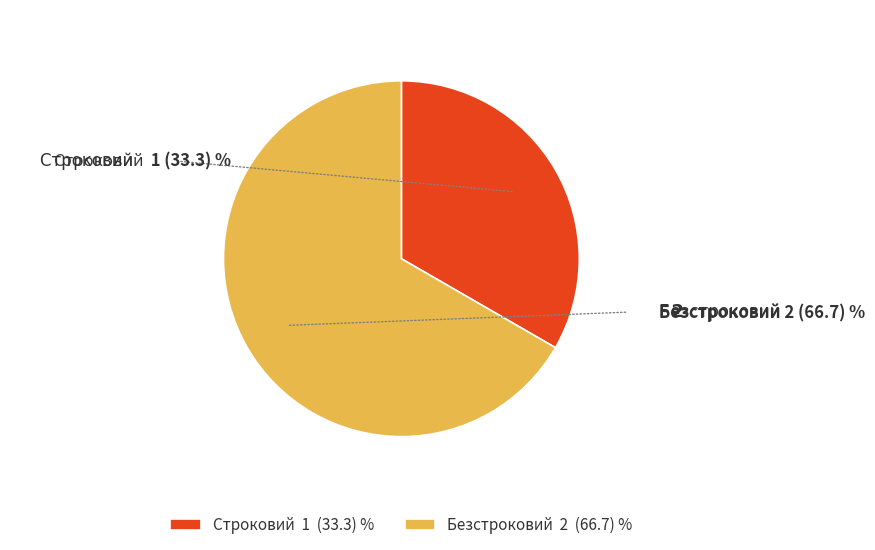

What is the largest slice in the pie chart?

Безстроковий